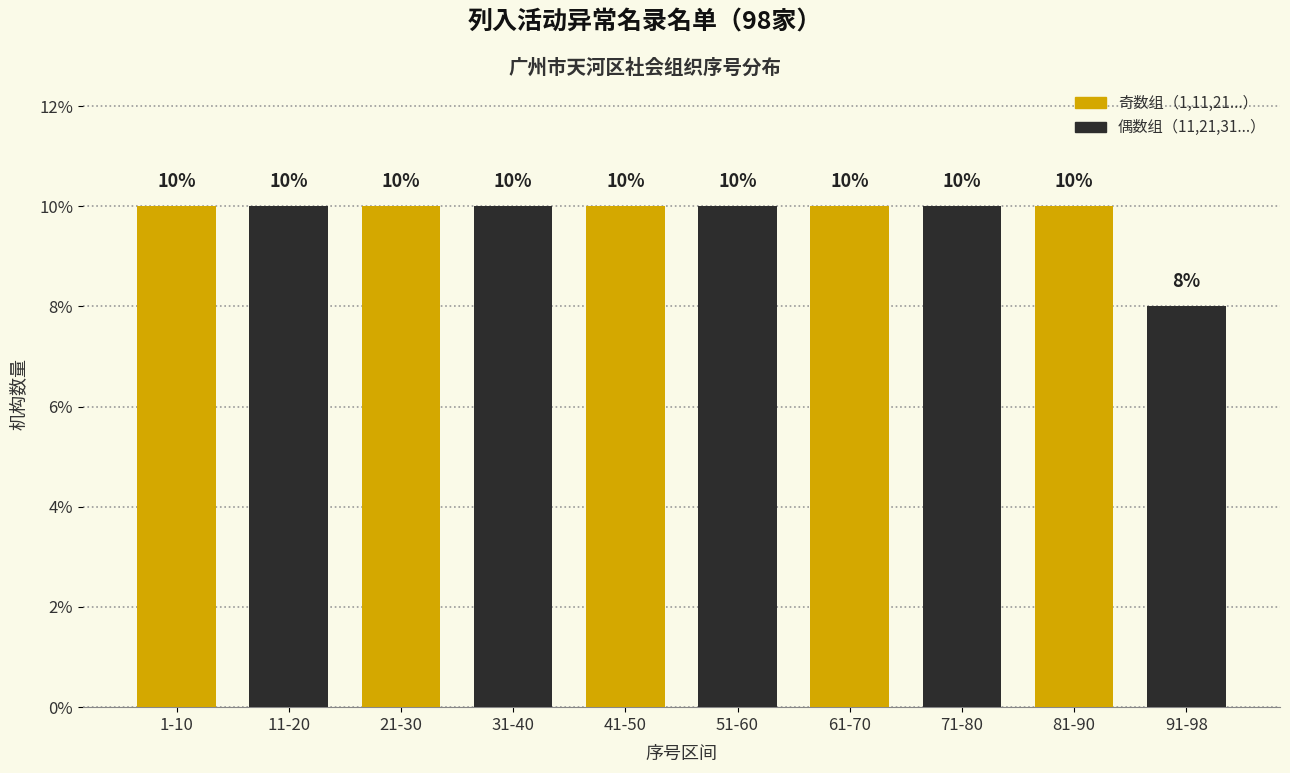

What is the smallest value displayed?

8